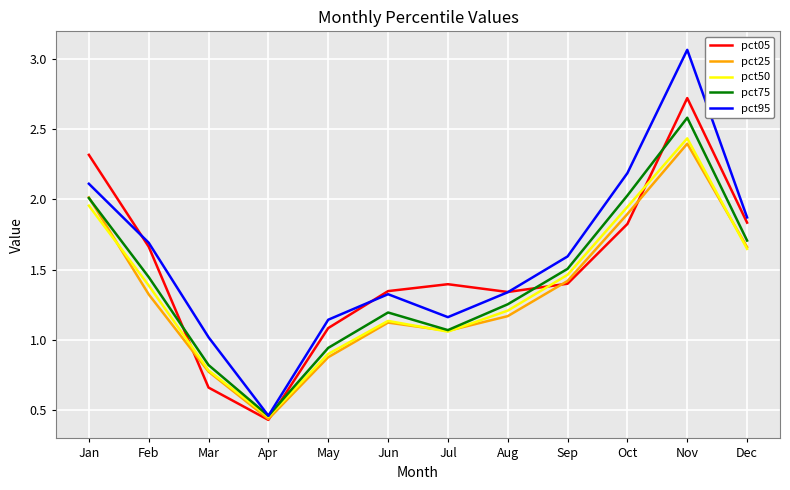

In pct25, how many points are higher than both neighbors (excluding endpoints)?

2